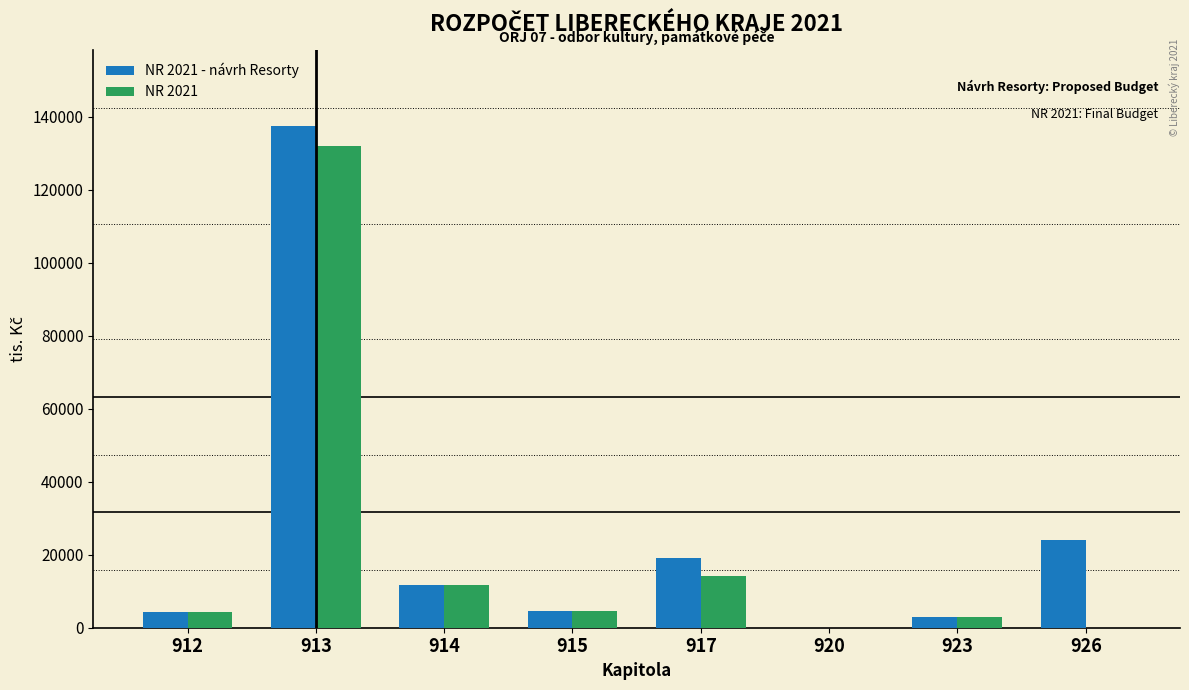

At which category is the sum across all series the highest?

913